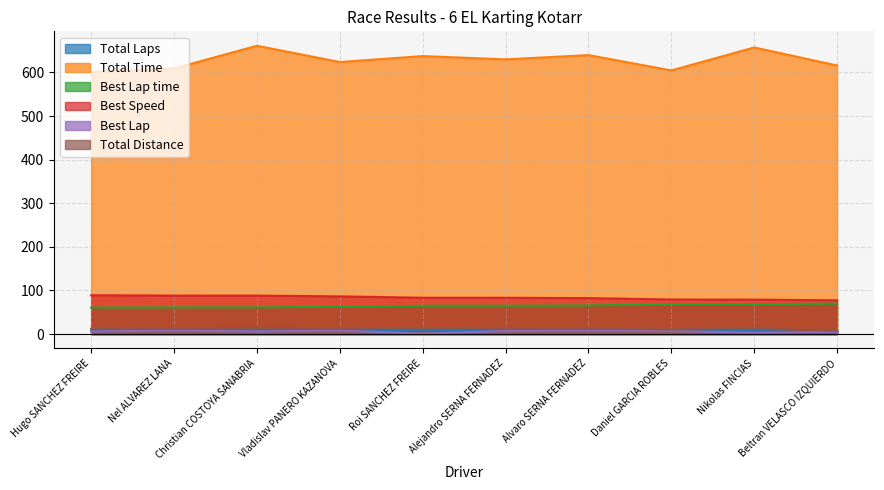

In Total Distance, how many points are lower than both neighbors (excluding endpoints)?

1